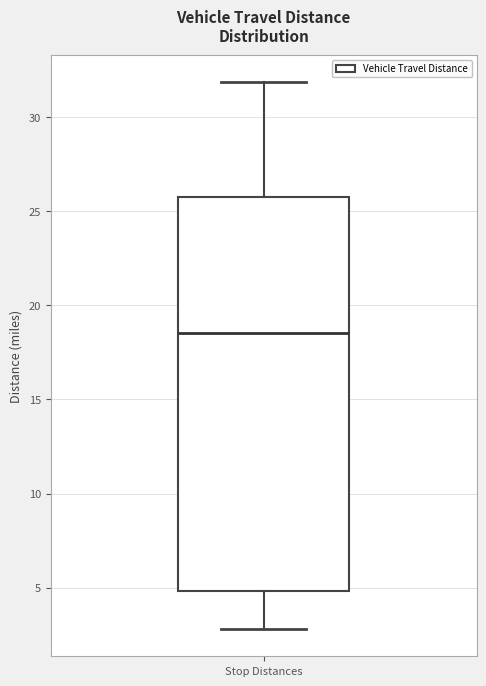

Transcribe this box plot: give where the median line is, the range the box spans, and where the two whiskers end, as read against the y-axis. The values are not printed on the chart, so give them approximately, as read against the axis.

median 18.5, box 5.0 to 26.0, whiskers 3.0 to 32.0